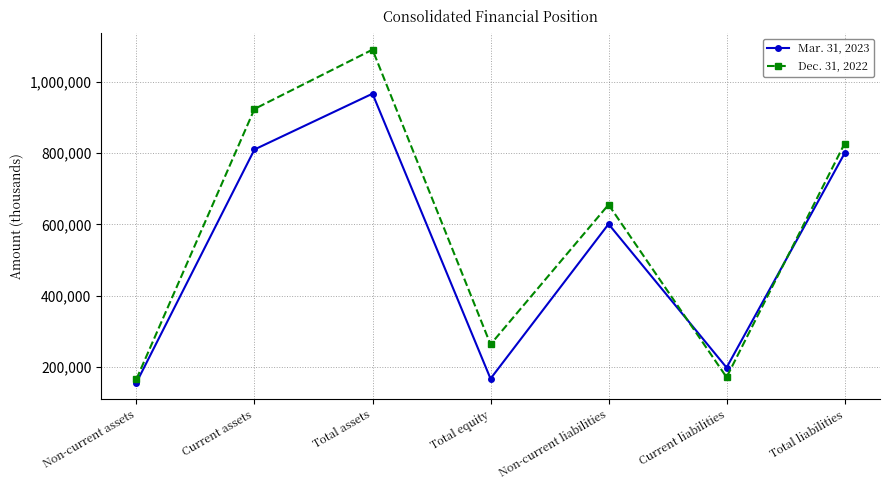

At which label does Dec. 31, 2022 reach its peak?

Total assets